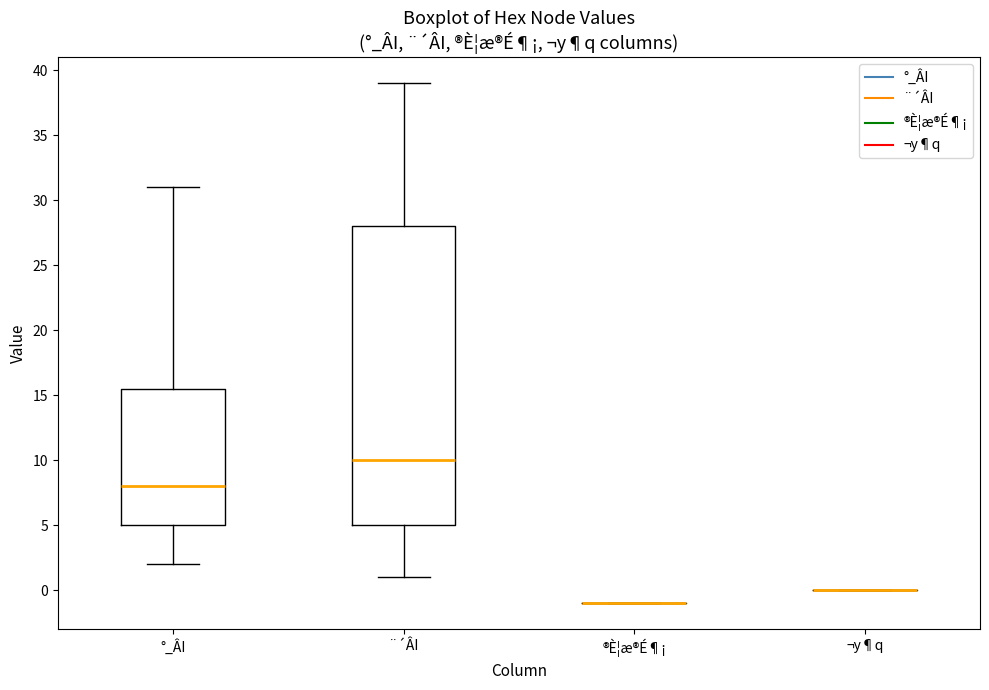

Reading left to right, read every box against the y-axis: the position of its median line, the range the box covers, and the ends of its whiskers. The values are not printed on the chart, so give them approximately, as read against the axis.

°_ÂI: median 8.0, box 5.0 to 15.5, whiskers 2.0 to 31.0
¨´ÂI: median 10.0, box 5.0 to 28.0, whiskers 1.0 to 39.0
®È¦æ®É¶¡: box collapsed to a line at -1.0, whiskers -1.0 to -1.0
¬y¶q: box collapsed to a line at 0.0, whiskers 0.0 to 0.0